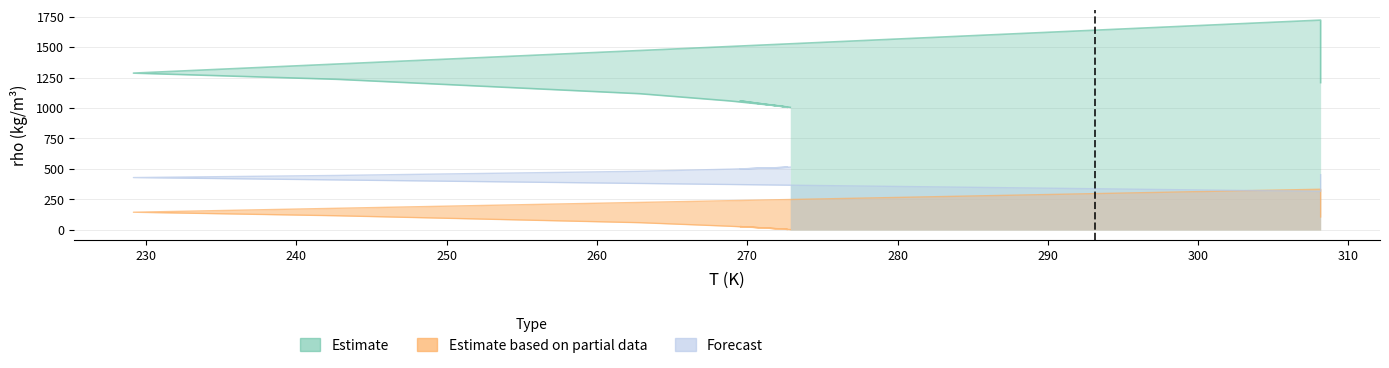

Rank the series at 308.15 from highest to lowest value.

Estimate (rho), Forecast (x_water), Estimate based on partial data (x_ion)